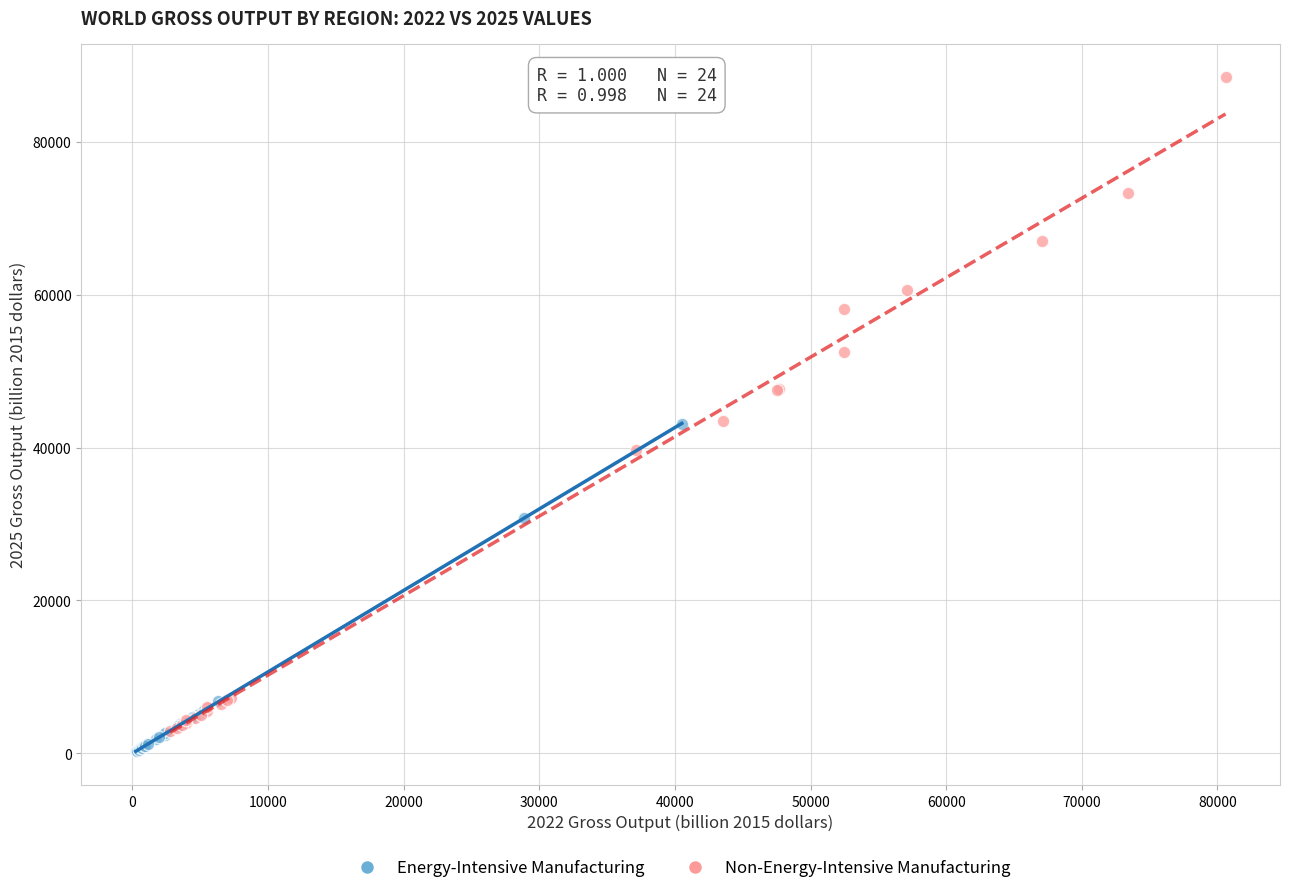

Which series contains the highest Y value?

Non-Energy-Intensive Manufacturing